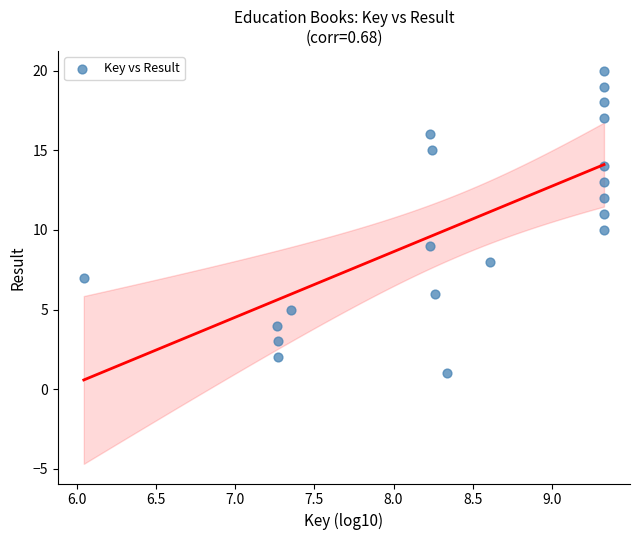

What is the range of Y values (max minus min)?

19